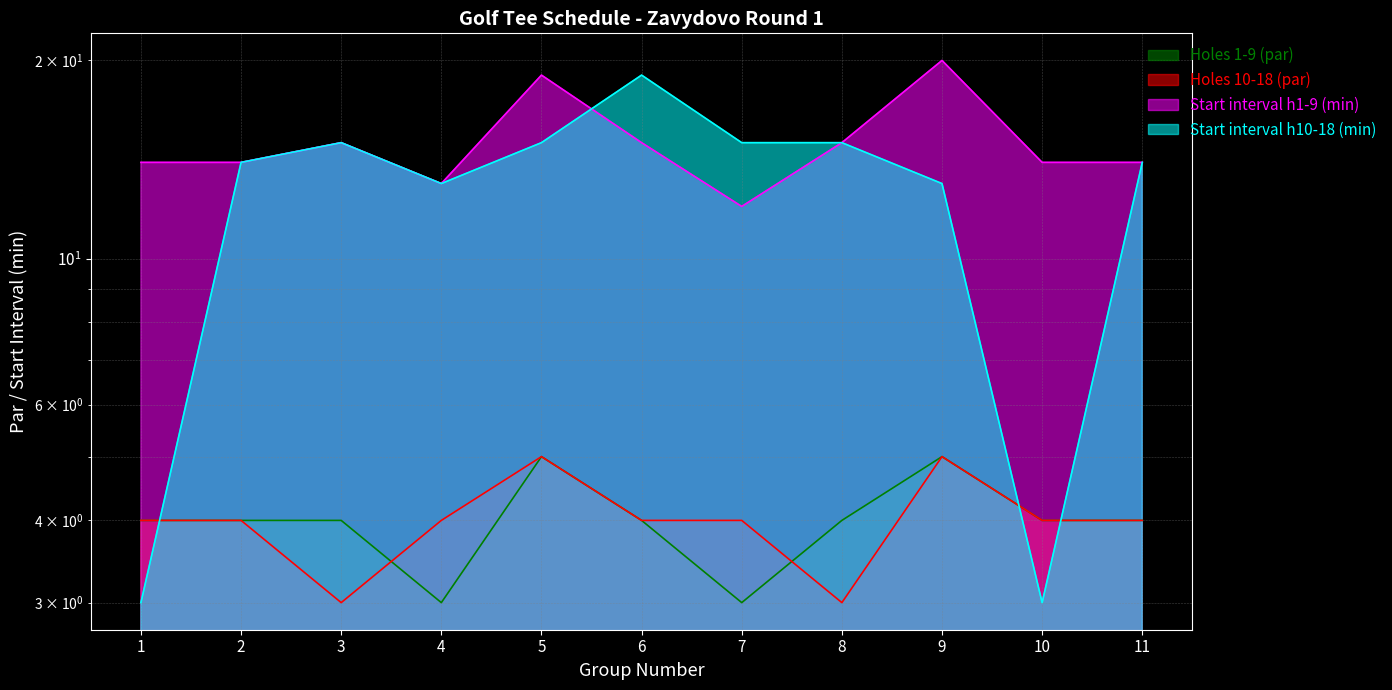

What are all the series names shown in the legend?

Holes 1-9 (par), Holes 10-18 (par), Start interval h1-9 (min), Start interval h10-18 (min)